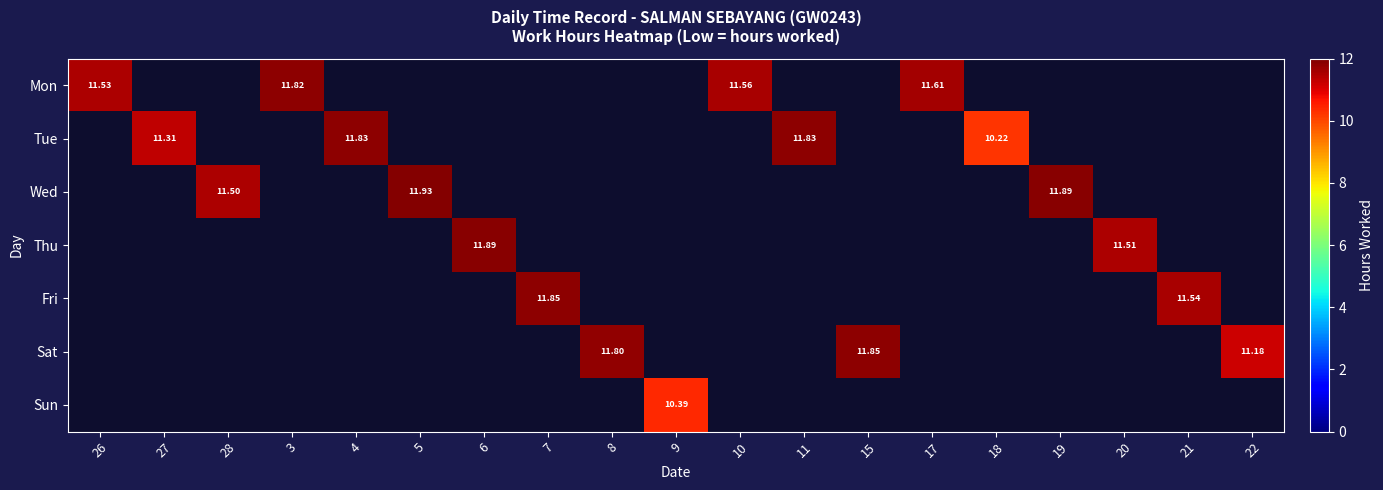

What is the average value of the Tue series?

2.4